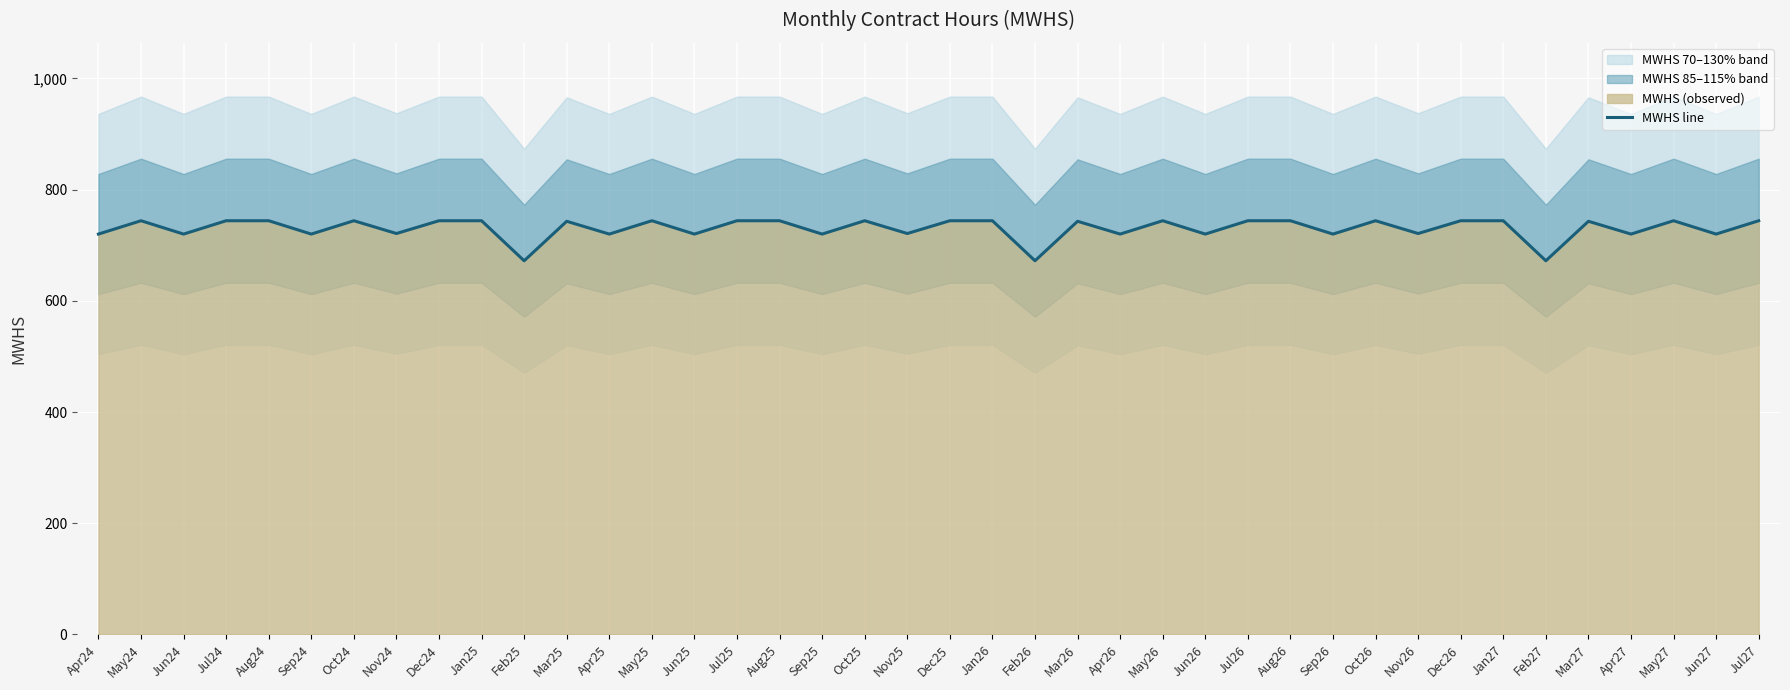

The chart shows a value of 744 at Aug25. True or false?

True